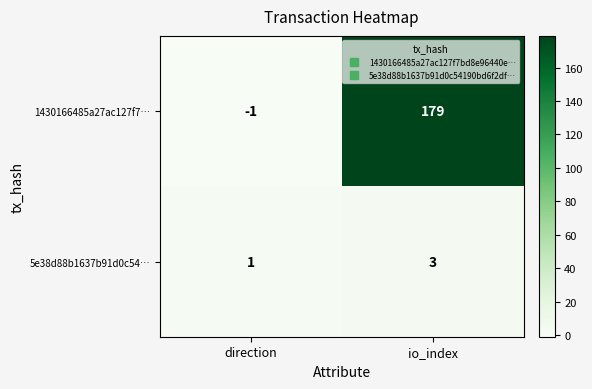

Reading left to right, list all the values displayed in this chart.

1430166485a27ac127f7…: -1	179
5e38d88b1637b91d0c54…: 1	3